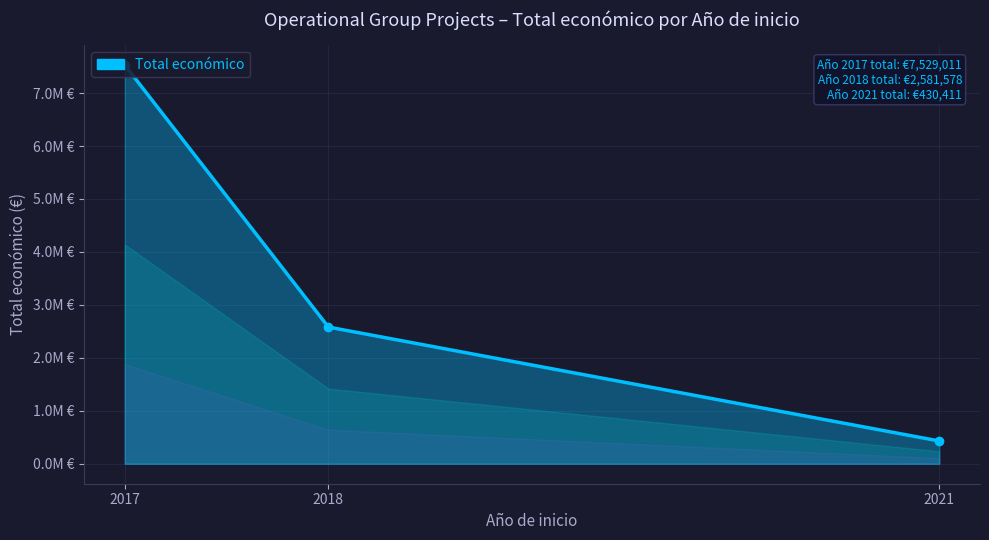

Is this an area chart (filled region under the line)?

Yes